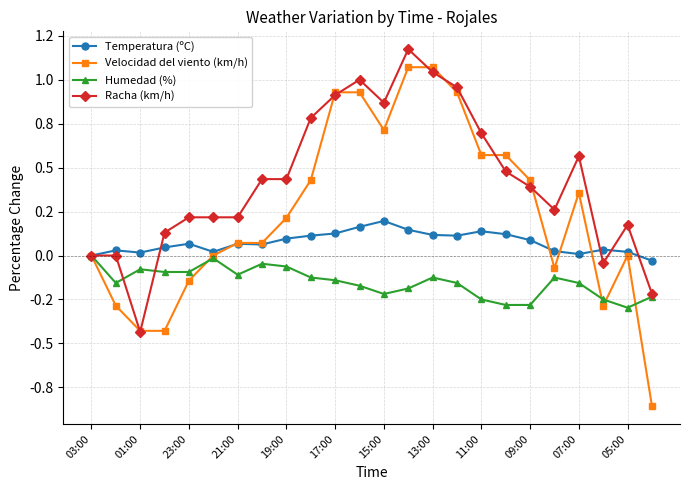

What is the value of the Racha (km/h) point at the 15th from the left?

1.0